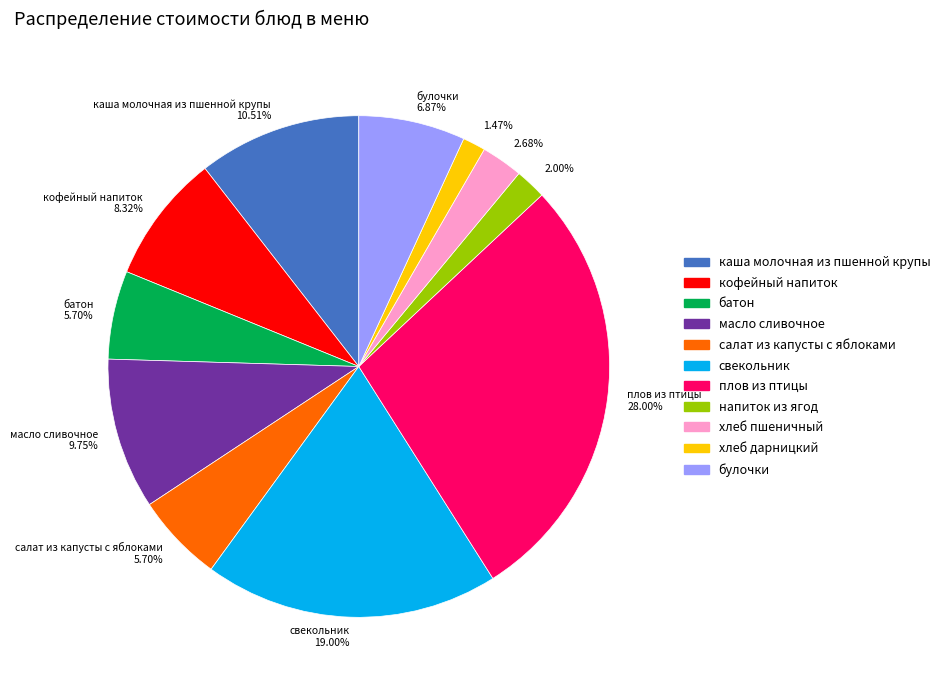

What percentage do каша молочная из пшенной крупы and напиток из ягод together represent?

12.5%